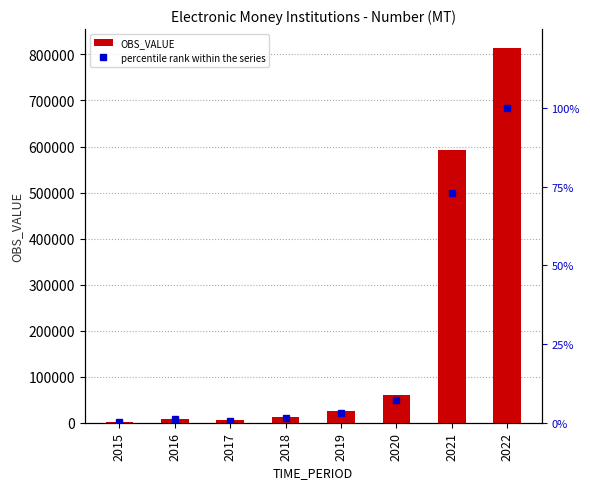

Which series has the largest range (max minus min)?

OBS_VALUE